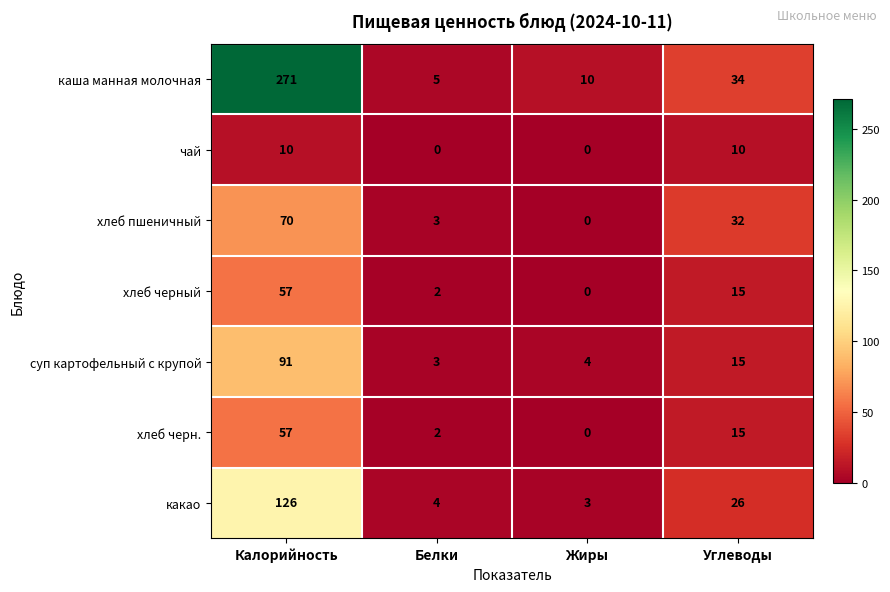

Reading left to right, list all the values displayed in this chart.

каша манная молочная: Калорийность=271	Белки=5	Жиры=10	Углеводы=34
чай: Калорийность=10	Белки=0	Жиры=0	Углеводы=10
хлеб пшеничный: Калорийность=70	Белки=3	Жиры=0	Углеводы=32
хлеб черный: Калорийность=57	Белки=2	Жиры=0	Углеводы=15
суп картофельный с крупой: Калорийность=91	Белки=3	Жиры=4	Углеводы=15
хлеб черн.: Калорийность=57	Белки=2	Жиры=0	Углеводы=15
какао: Калорийность=126	Белки=4	Жиры=3	Углеводы=26